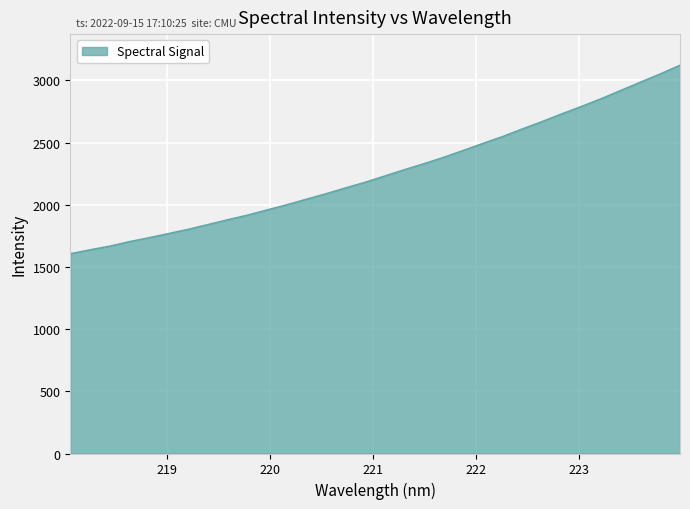

What is the greatest value displayed?

3122.3